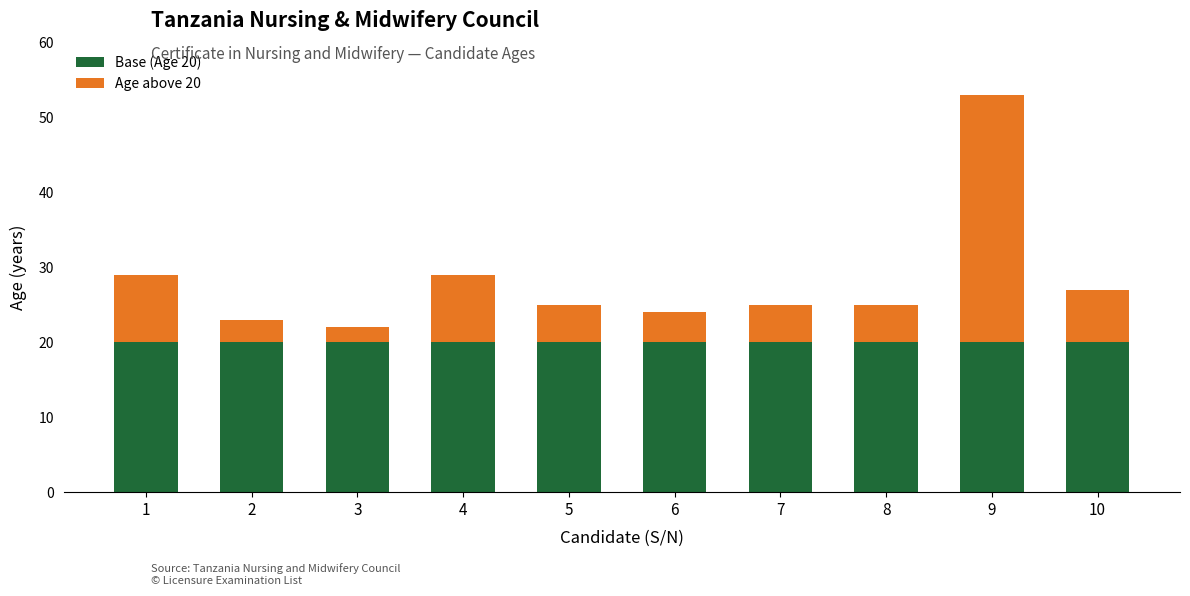

At which category is the sum across all series the highest?

9